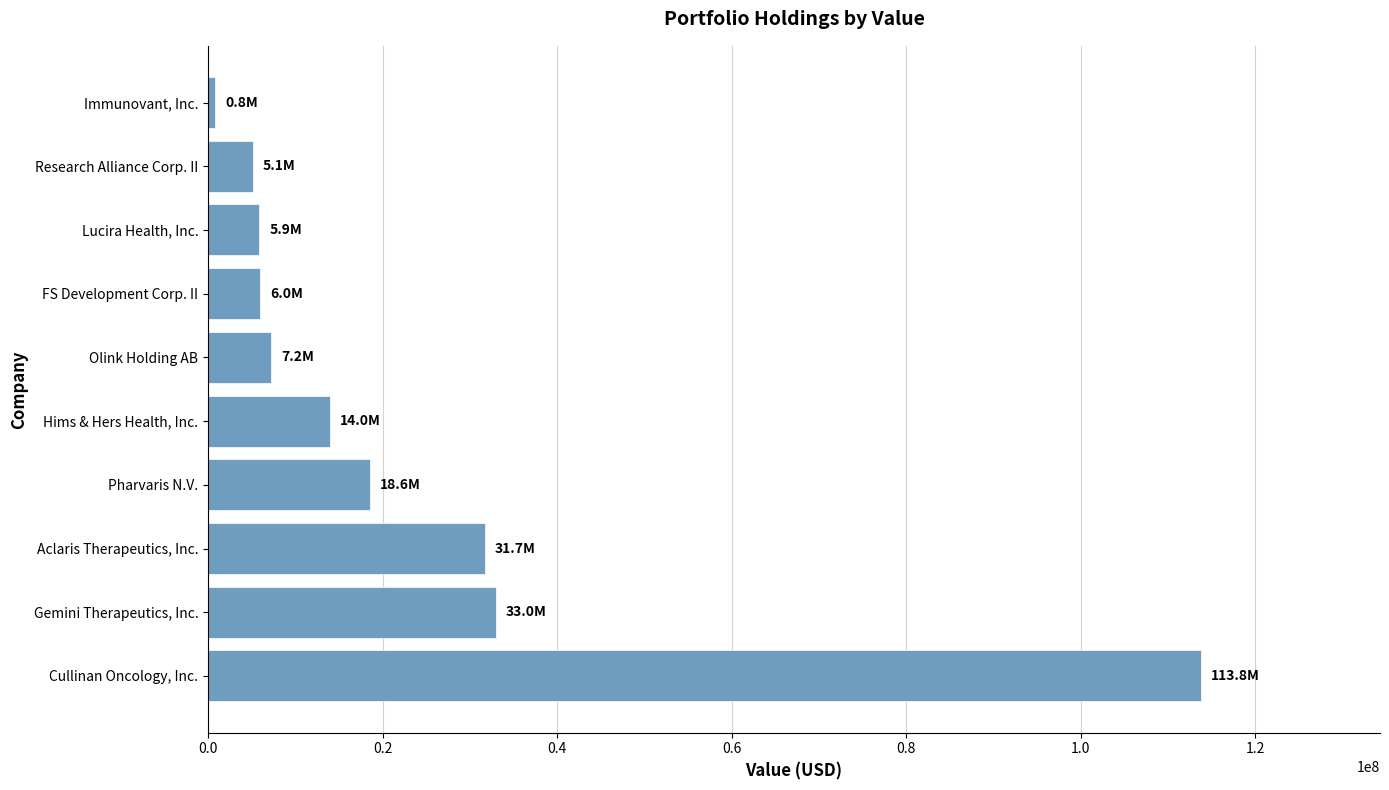

Approximately how many times larger is the value at Lucira Health, Inc. compared to FS Development Corp. II?

1.0